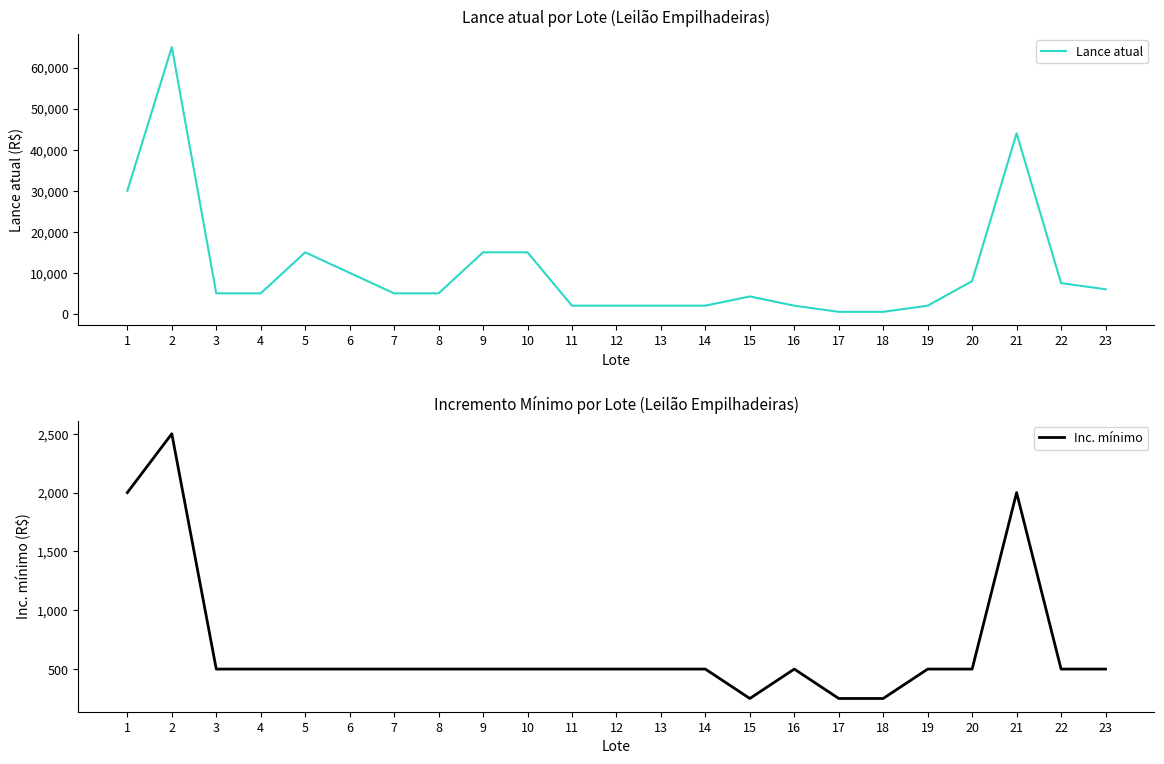

True or false: Lance atual and Inc. mínimo cross at least once.

False